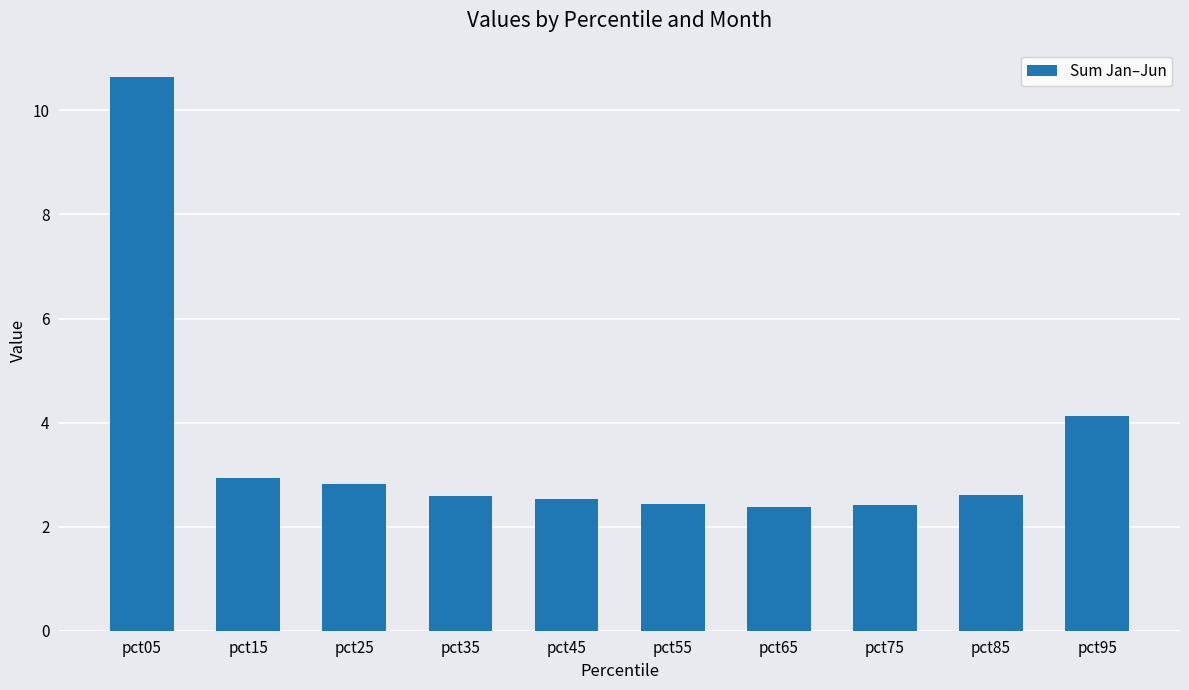

Read the value at pct95.

4.1